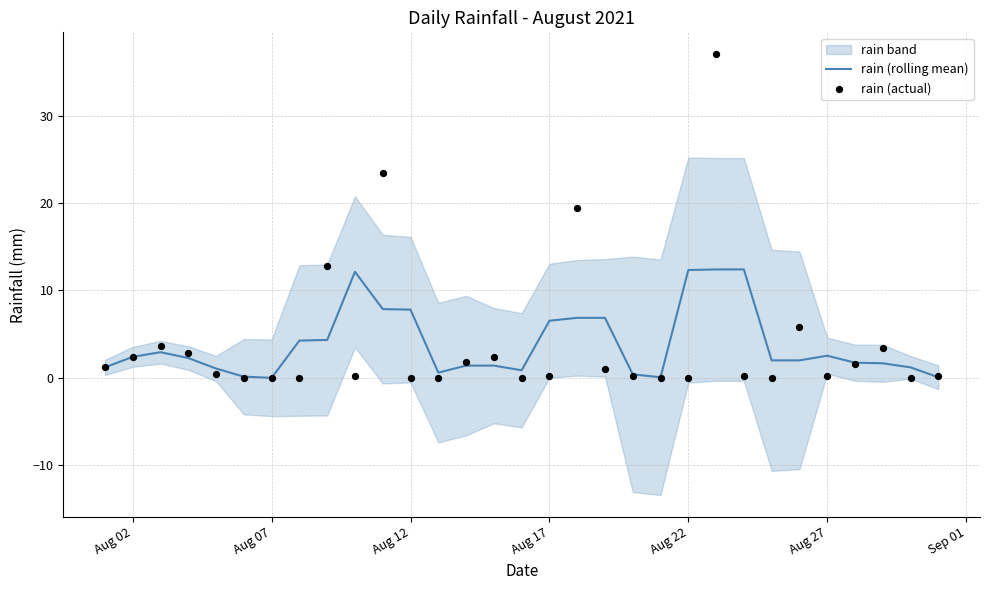

Which series contains the highest Y value?

rain (actual)